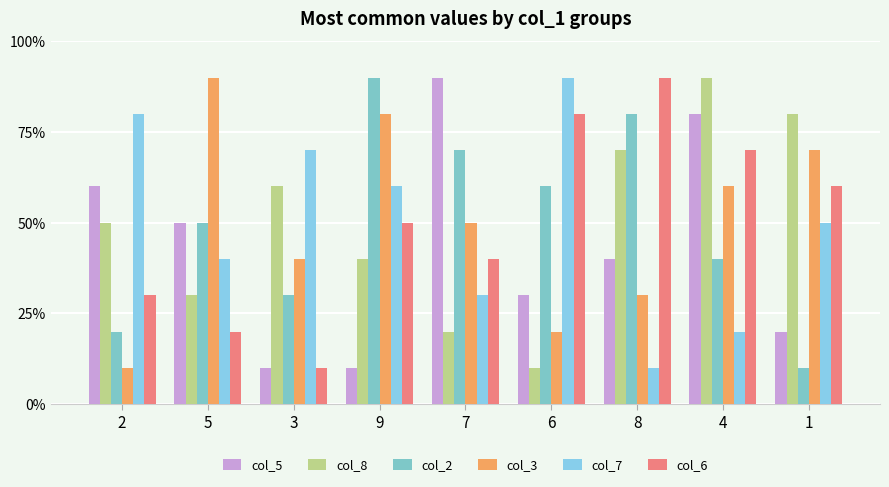

Does the chart contain stacked bars?

No